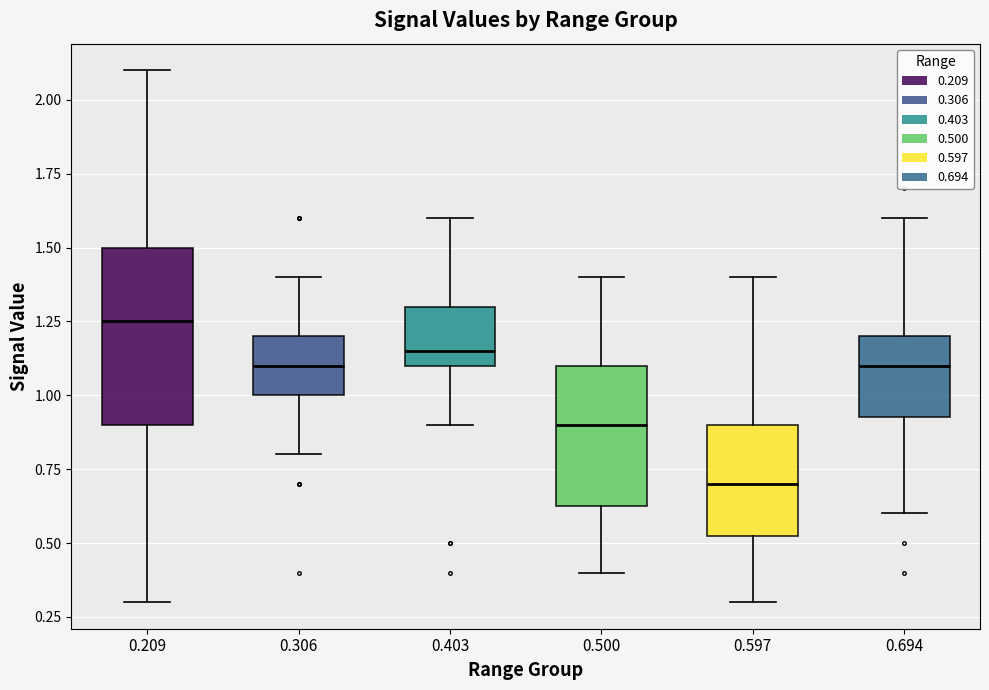

Reading left to right, read every box against the y-axis: the position of its median line, the range the box covers, and the ends of its whiskers. The values are not printed on the chart, so give them approximately, as read against the axis.

0.209: median 1.25, box 0.90 to 1.50, whiskers 0.30 to 2.10
0.306: median 1.10, box 1.00 to 1.20, whiskers 0.80 to 1.40
0.403: median 1.15, box 1.10 to 1.30, whiskers 0.90 to 1.60
0.500: median 0.90, box 0.65 to 1.10, whiskers 0.40 to 1.40
0.597: median 0.70, box 0.55 to 0.90, whiskers 0.30 to 1.40
0.694: median 1.10, box 0.95 to 1.20, whiskers 0.60 to 1.60